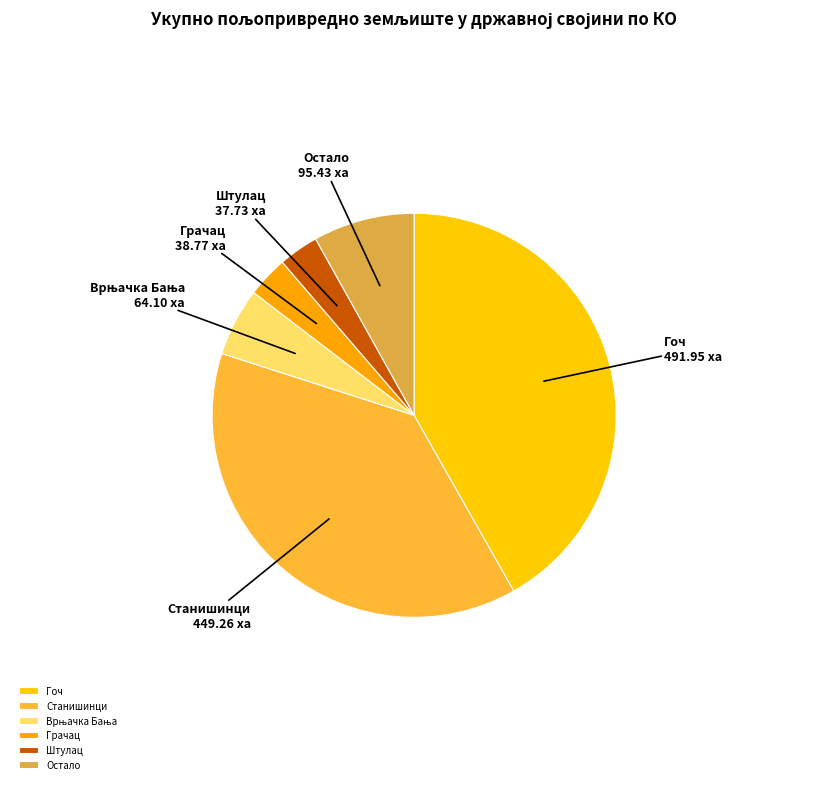

Does Грачац represent more than half of the total?

No